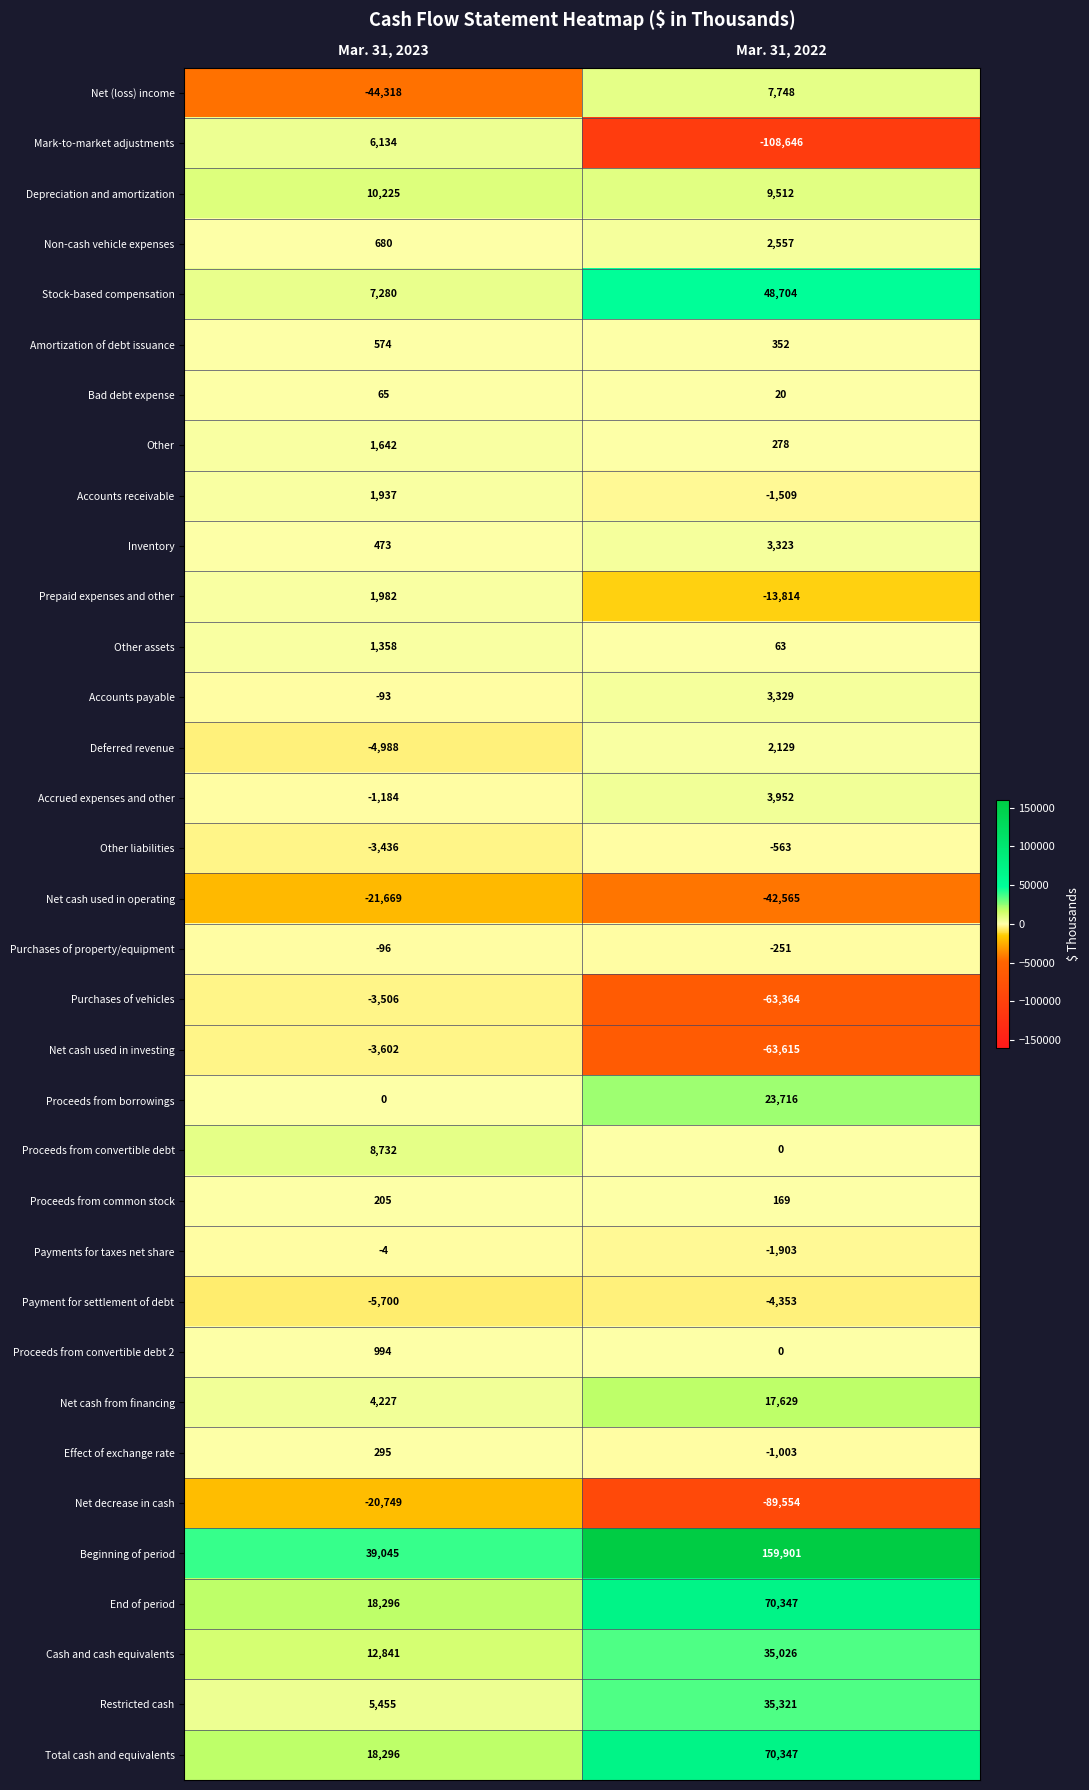

How many series are shown in this chart?

34